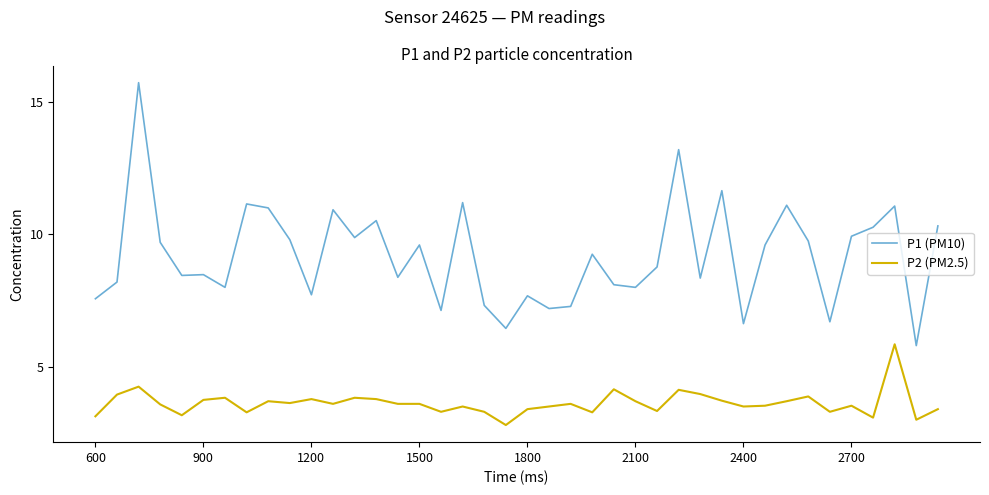

True or false: P2 (PM2.5) and P1 (PM10) cross at least once.

False